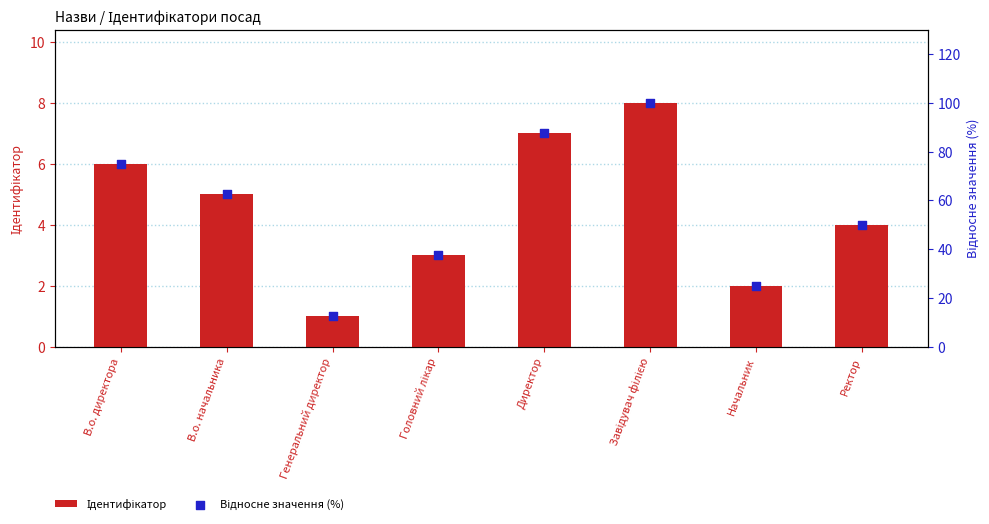

Which series has the largest total across all categories?

Відносне значення (%)